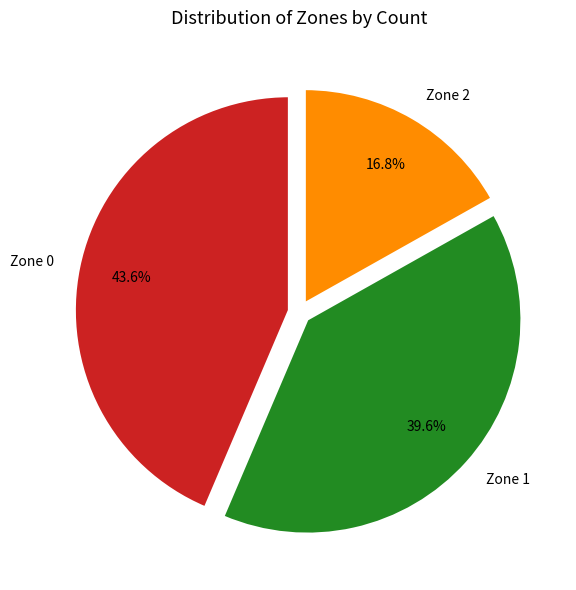

Rank the categories by value from highest to lowest.

Zone 0, Zone 1, Zone 2